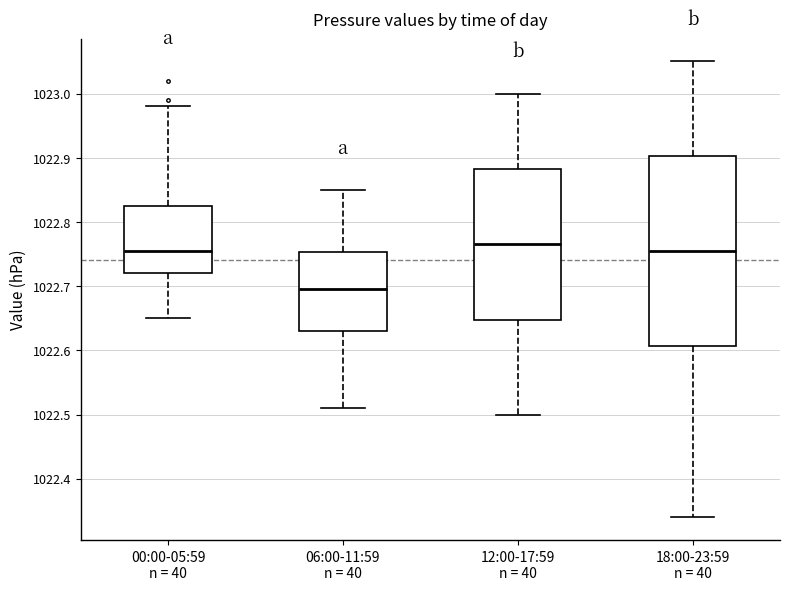

Where does the upper whisker of the box for 06:00-11:59 n = 40 end on the y-axis? The values are not printed on the chart, so give them approximately, as read against the axis.

1022.85